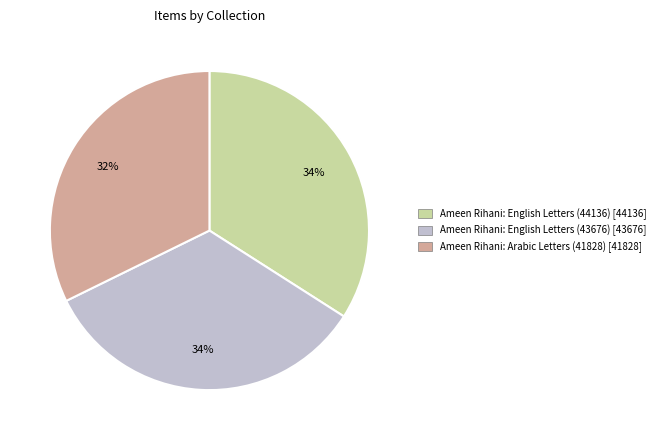

What is the smallest slice in the pie chart?

Ameen Rihani: Arabic Letters (41828)